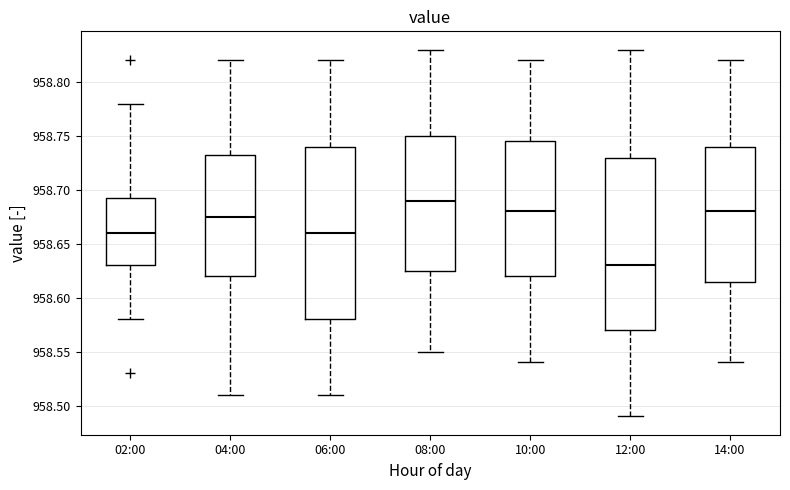

Reading left to right, read every box against the y-axis: the position of its median line, the range the box covers, and the ends of its whiskers. The values are not printed on the chart, so give them approximately, as read against the axis.

02:00: median 958.660, box 958.630 to 958.695, whiskers 958.580 to 958.780
04:00: median 958.675, box 958.620 to 958.735, whiskers 958.510 to 958.820
06:00: median 958.660, box 958.580 to 958.740, whiskers 958.510 to 958.820
08:00: median 958.690, box 958.625 to 958.750, whiskers 958.550 to 958.830
10:00: median 958.680, box 958.620 to 958.745, whiskers 958.540 to 958.820
12:00: median 958.630, box 958.570 to 958.730, whiskers 958.490 to 958.830
14:00: median 958.680, box 958.615 to 958.740, whiskers 958.540 to 958.820